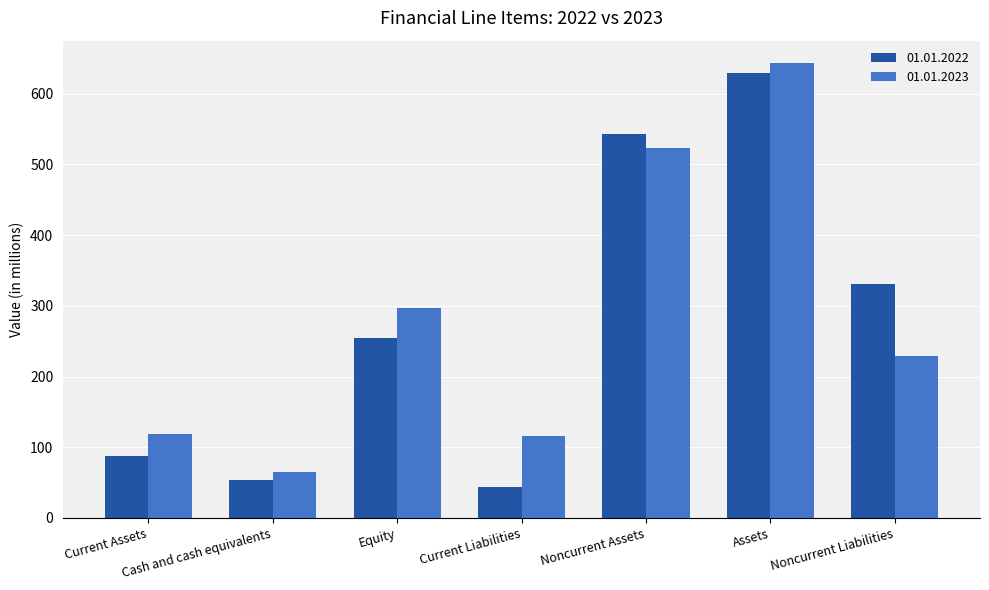

What is the difference between the maximum and minimum values in the 01.01.2023 series?

578.0